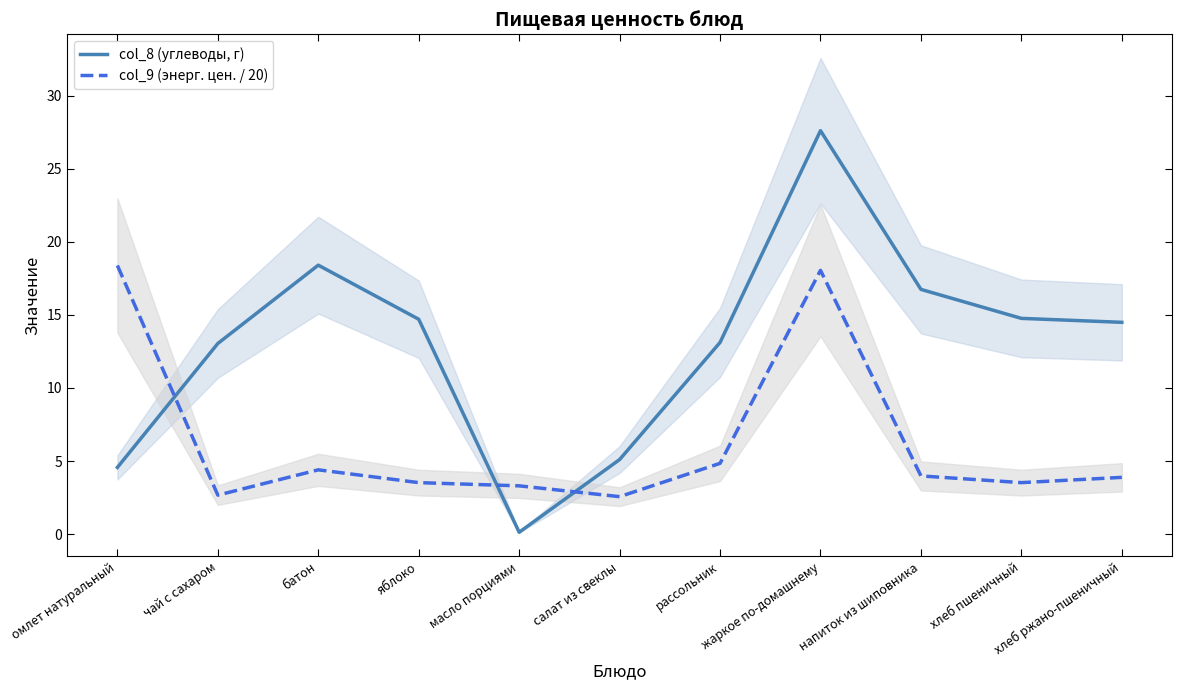

Rank the categories by col_8 (углеводы, г) value from lowest to highest.

масло порциями, омлет натуральный, салат из свеклы, чай с сахаром, рассольник, хлеб ржано-пшеничный, яблоко, хлеб пшеничный, напиток из шиповника, батон, жаркое по-домашнему